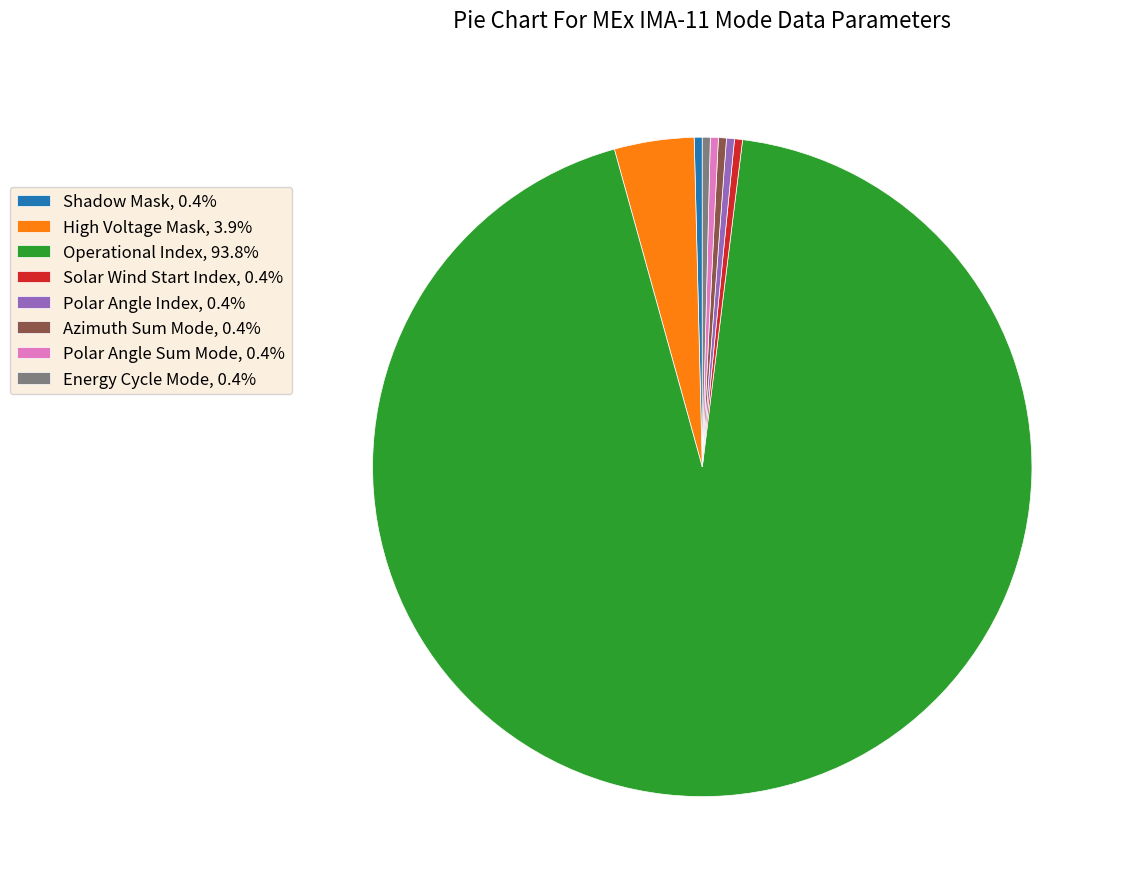

Combined, do Operational Index, 93.8% and Polar Angle Sum Mode, 0.4% account for over 50%?

Yes